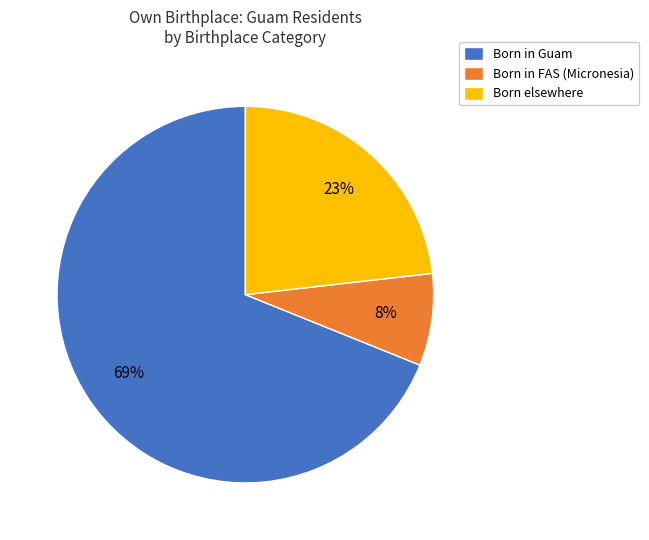

To the nearest percent, what percentage of the pie is Born elsewhere?

23%